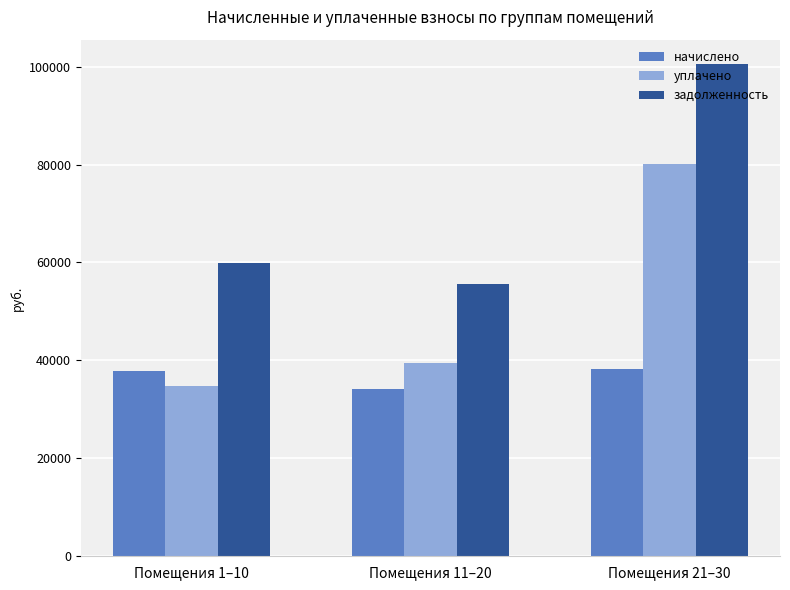

Are the bars grouped side by side (vs. stacked)?

Yes